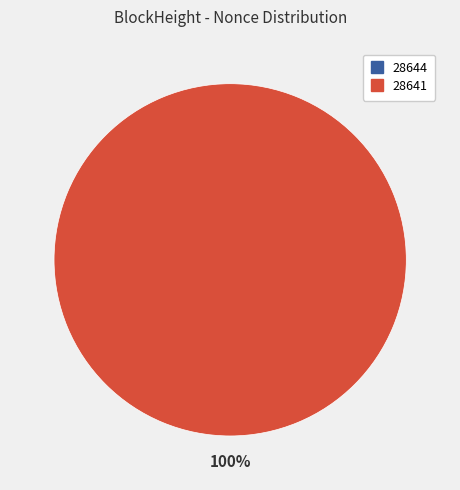

Combined, do 28644 and 28641 account for over 50%?

Yes